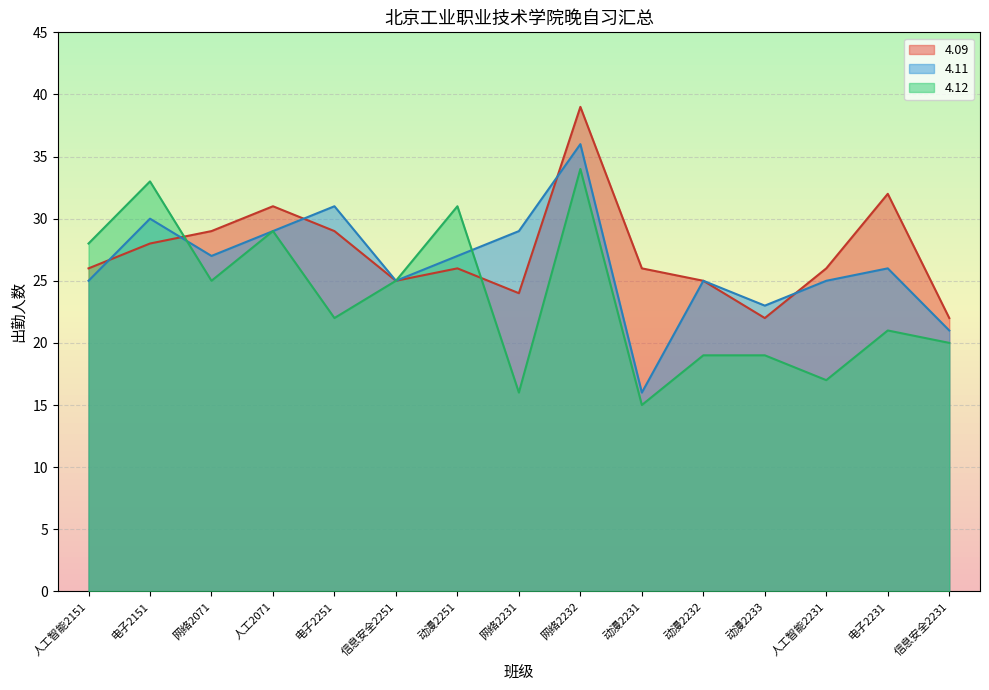

Where is the first local maximum for 4.12?

电子2151